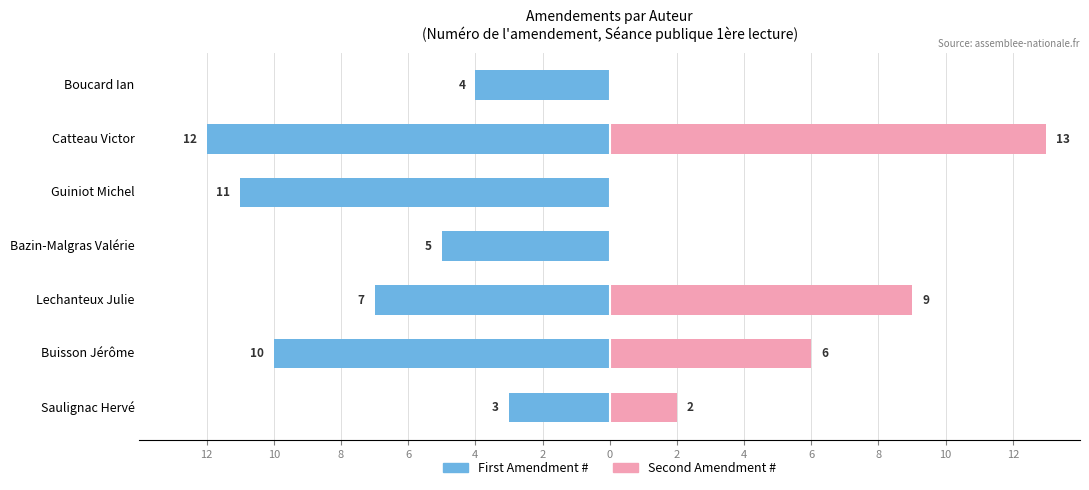

Reading left to right, what are all the values shown in this chart?

First Amendment #: -3	-10	-7	-5	-11	-12	-4
Second Amendment #: 2	6	9	0	0	13	0